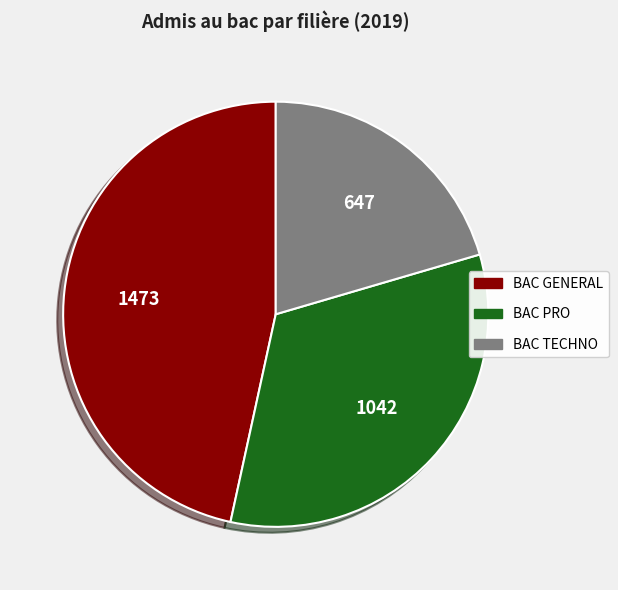

Rank the categories by value from lowest to highest.

BAC TECHNO, BAC PRO, BAC GENERAL